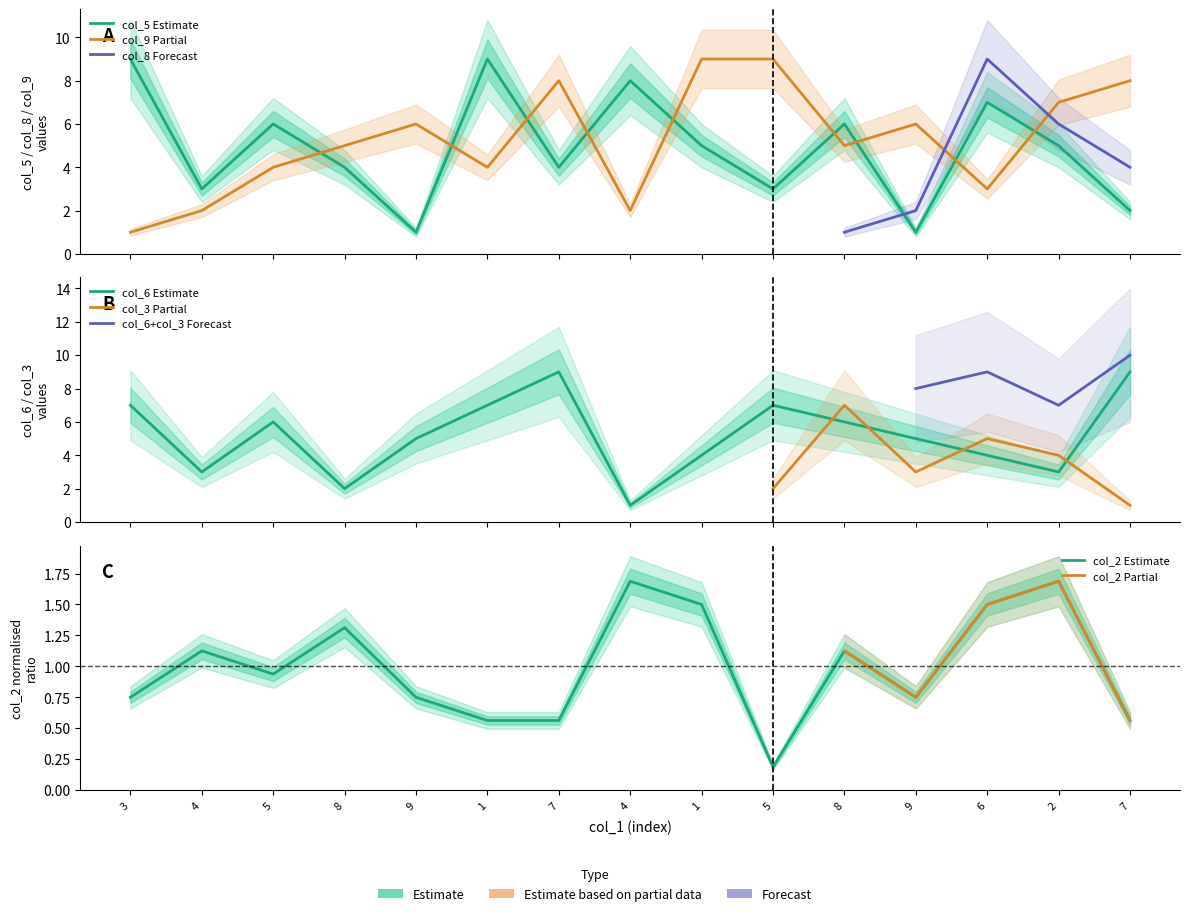

What is the sum of all col_2 values?

15.0